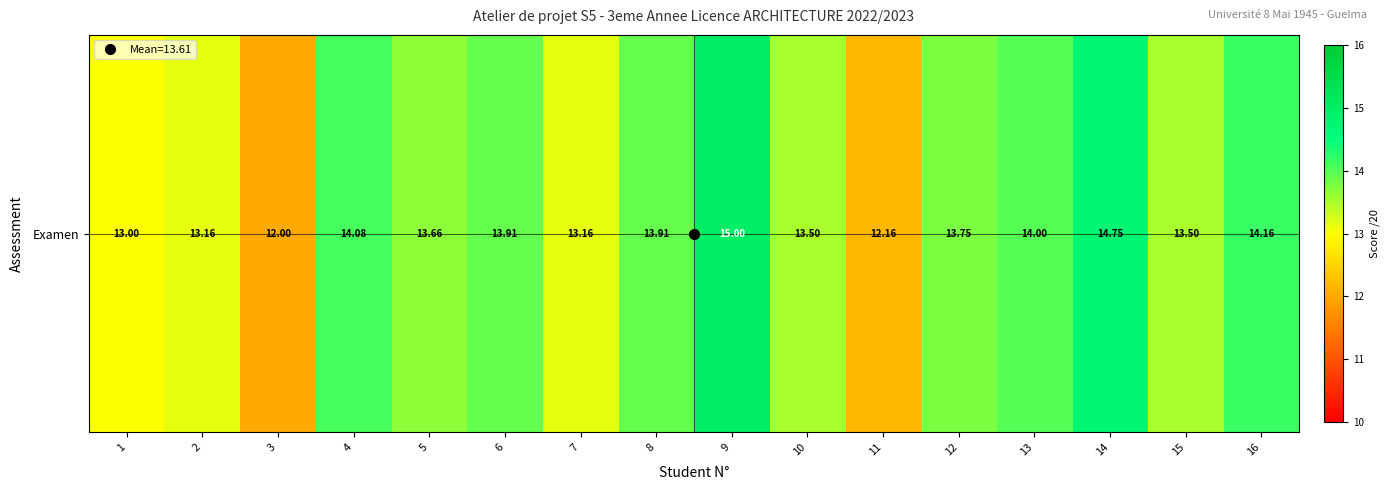

Which label corresponds to the smallest value in the chart?

3